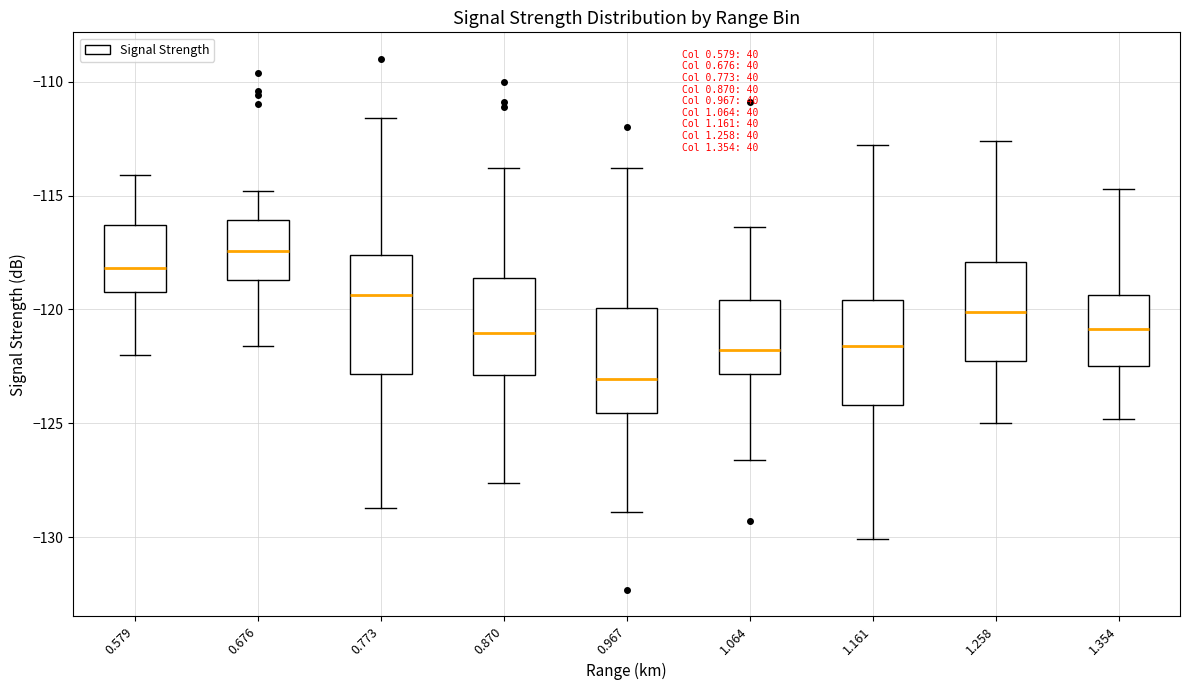

Reading left to right, transcribe this box plot: for each box, give where its median line is, the range the box spans, and where its two whiskers end, as read against the y-axis. The values are not printed on the chart, so give them approximately, as read against the axis.

0.579: median -118.0, box -119.0 to -116.5, whiskers -122.0 to -114.0
0.676: median -117.5, box -118.5 to -116.0, whiskers -121.5 to -115.0
0.773: median -119.5, box -123.0 to -117.5, whiskers -128.5 to -111.5
0.870: median -121.0, box -123.0 to -118.5, whiskers -127.5 to -114.0
0.967: median -123.0, box -124.5 to -120.0, whiskers -129.0 to -114.0
1.064: median -122.0, box -123.0 to -119.5, whiskers -126.5 to -116.5
1.161: median -121.5, box -124.0 to -119.5, whiskers -130.0 to -113.0
1.258: median -120.0, box -122.5 to -118.0, whiskers -125.0 to -112.5
1.354: median -121.0, box -122.5 to -119.5, whiskers -125.0 to -114.5